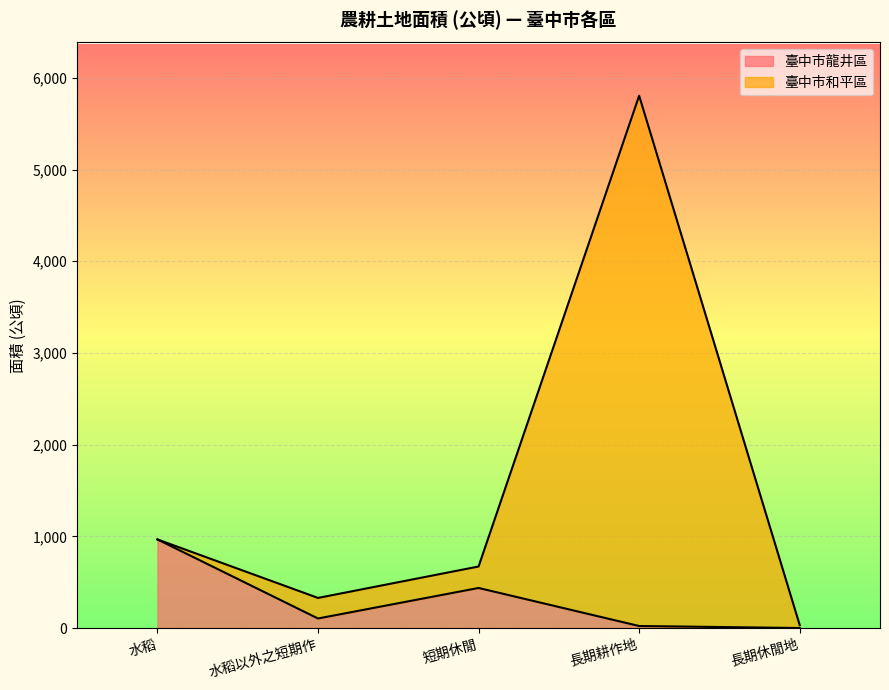

What is the greatest value displayed?

5805.4